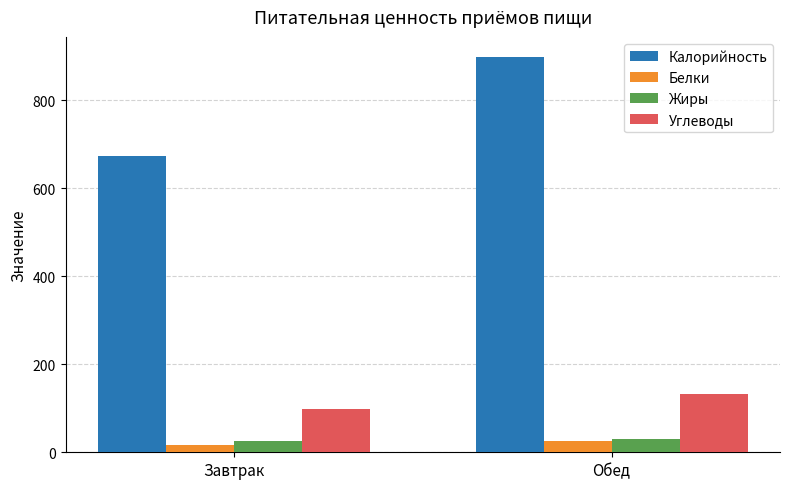

What is the total value across all series at Завтрак?

813.3